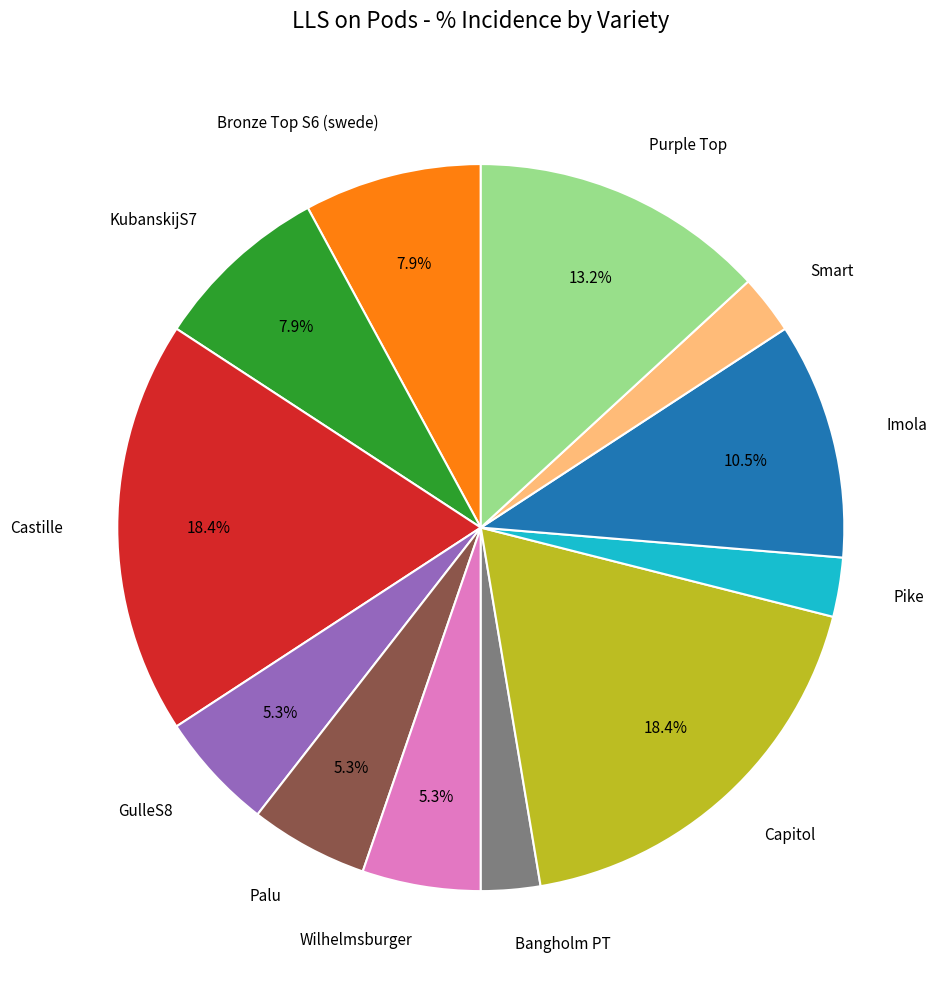

What is the ratio of the value at KubanskijS7 to the value at Bangholm PT?

3.0